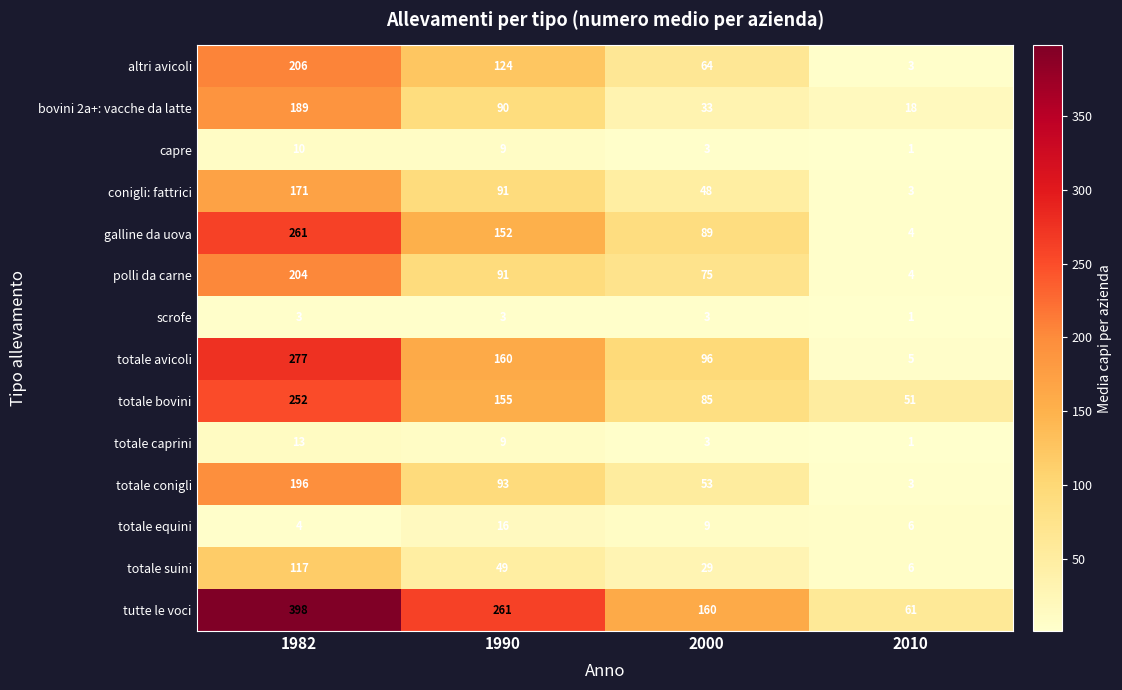

What is the total value across all series at 2000?

750